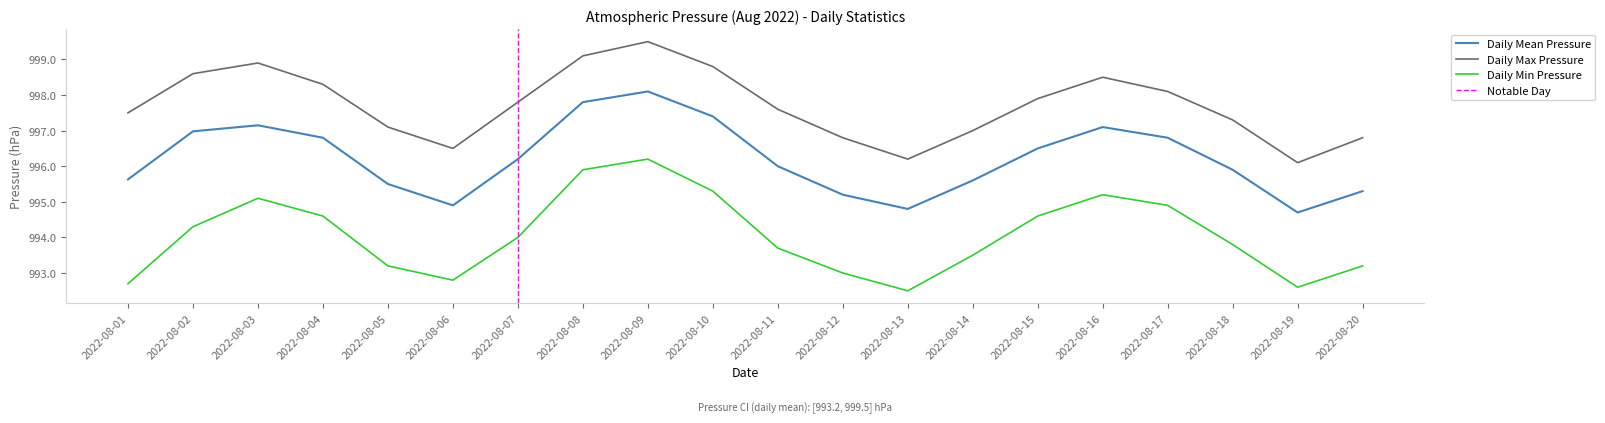

What is the minimum value shown in the chart?

992.5